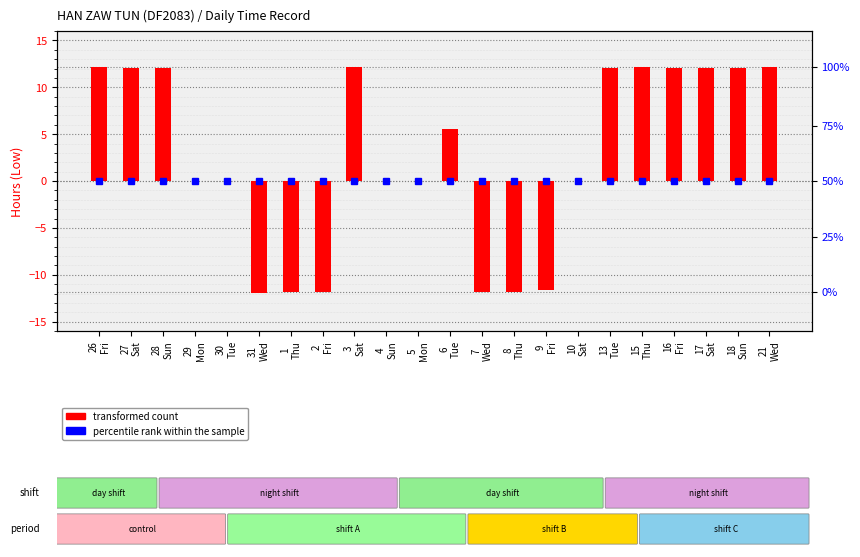

What is the maximum value shown in the chart?

12.2